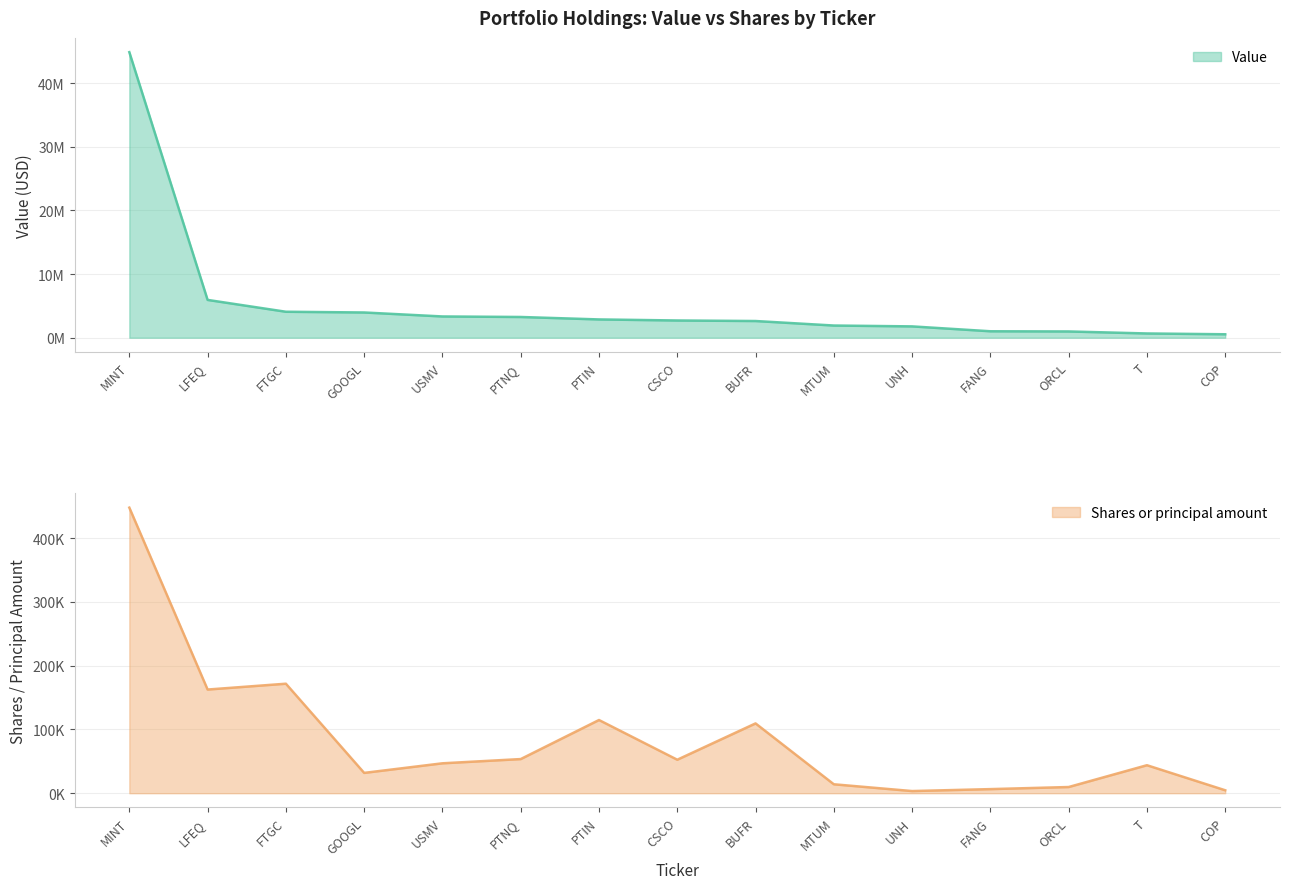

What is the value of the Shares or principal amount point at the 6th from the left?

53552